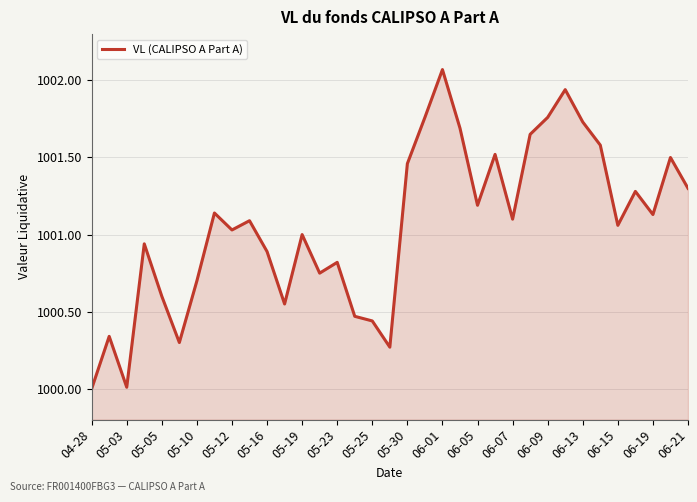

What is the difference between the maximum and minimum values?

2.1